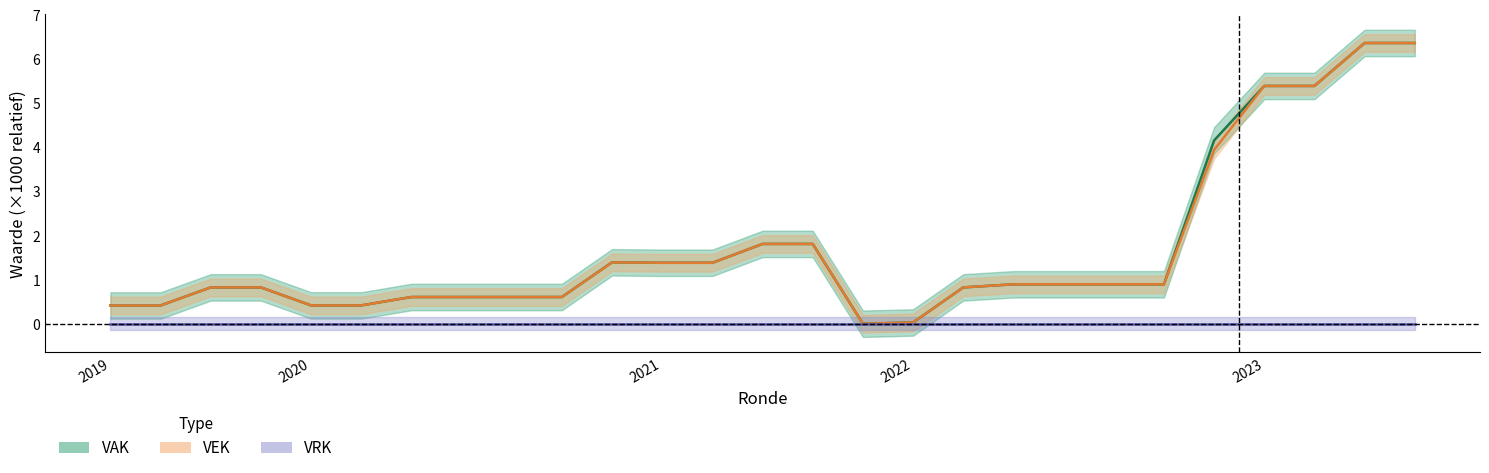

Which series has the largest range (max minus min)?

VAK